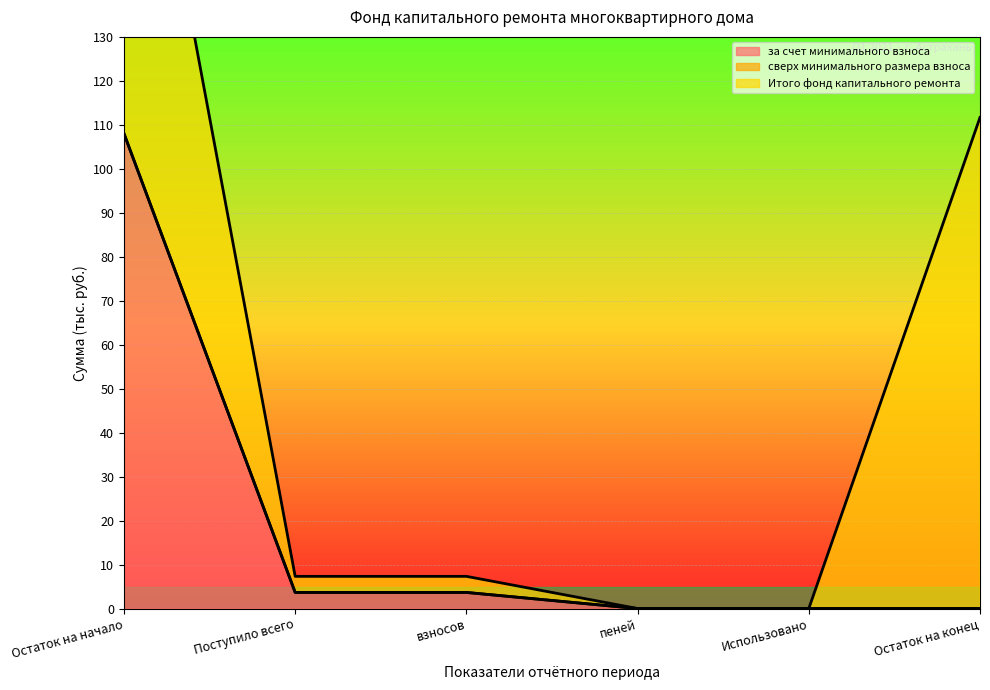

What are all the series names shown in the legend?

за счет минимального взноса, сверх минимального размера взноса, Итого фонд капитального ремонта